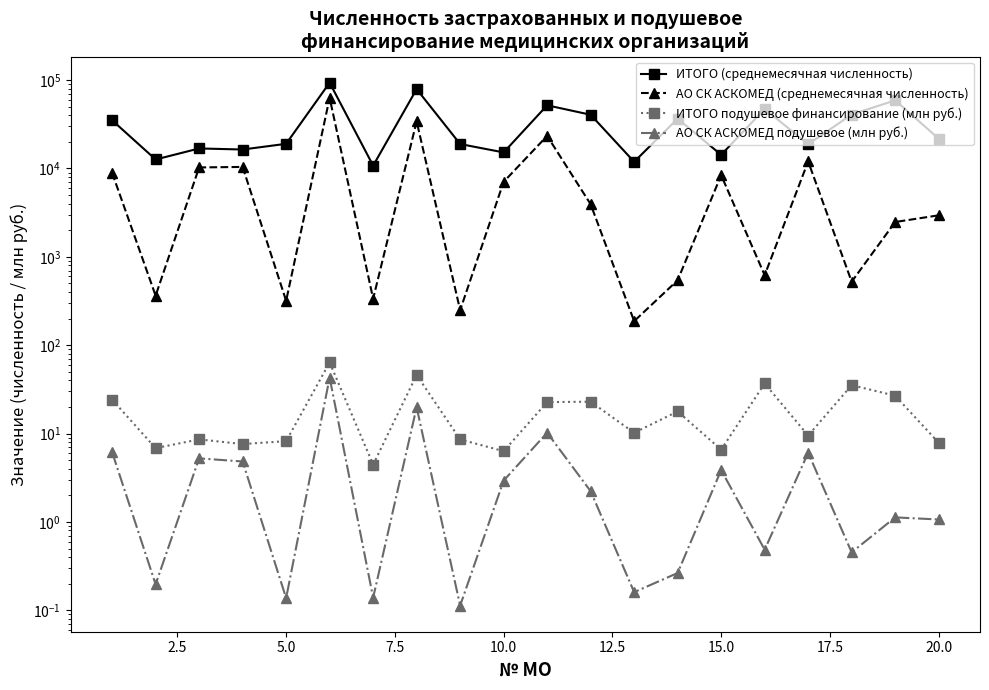

True or false: ИТОГО (среднемесячная численность) and АО СК АСКОМЕД подушевое (млн руб.) cross at least once.

False